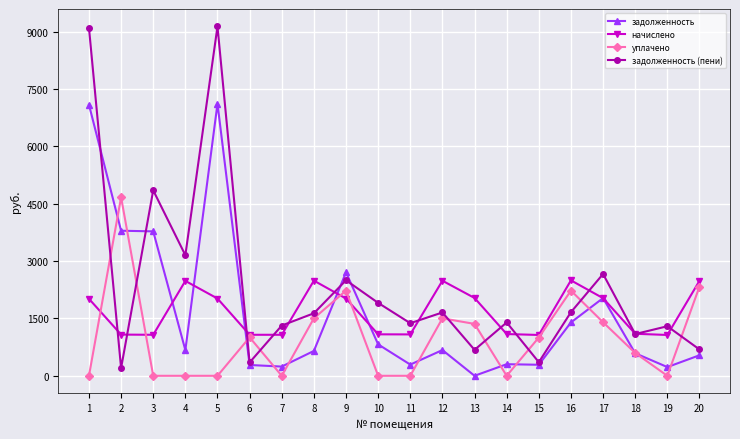

True or false: задолженность has more than 2 interior local peaks.

True